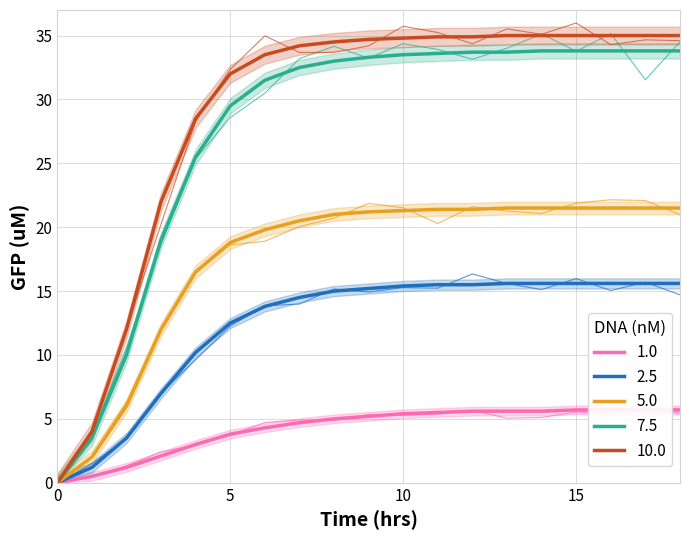

Which series changed the most between 5 and 6?

7.5